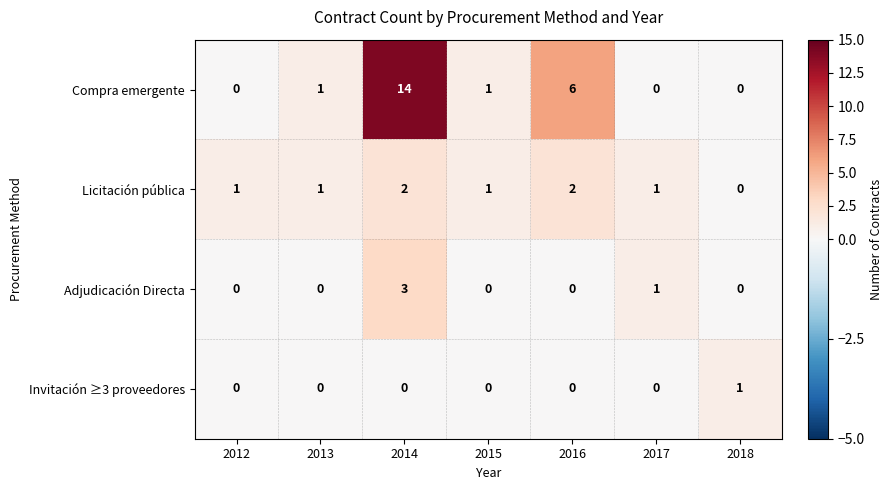

Which series has the largest range (max minus min)?

Compra emergente